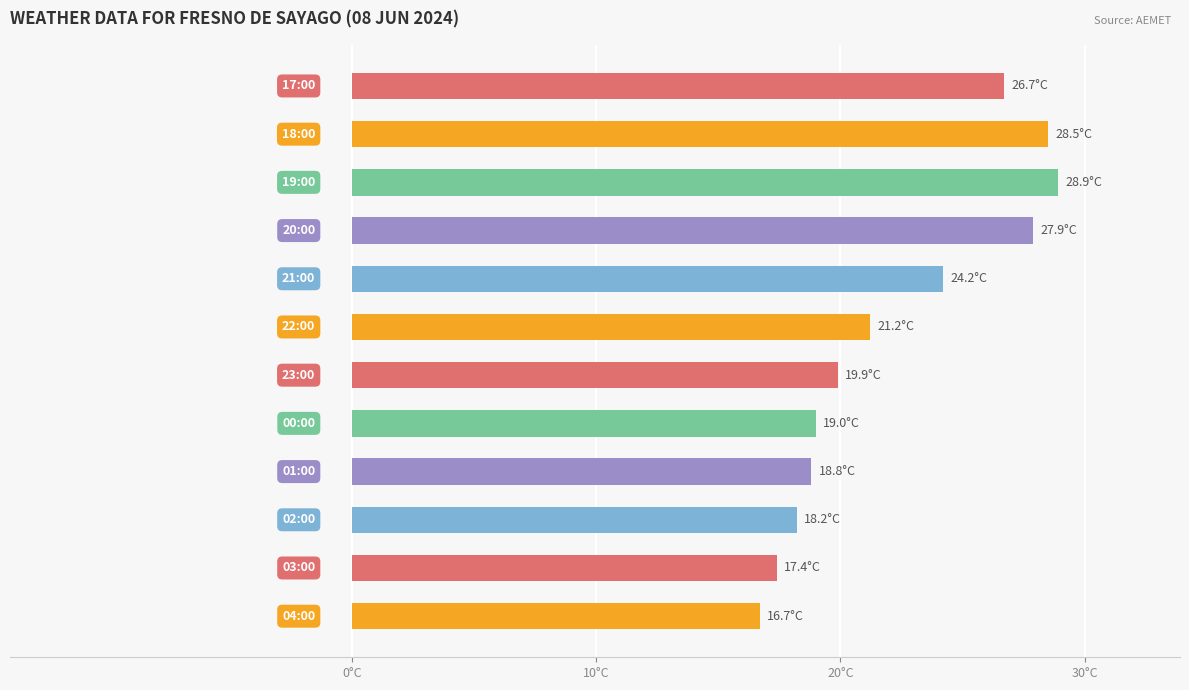

What is the greatest value displayed?

28.9